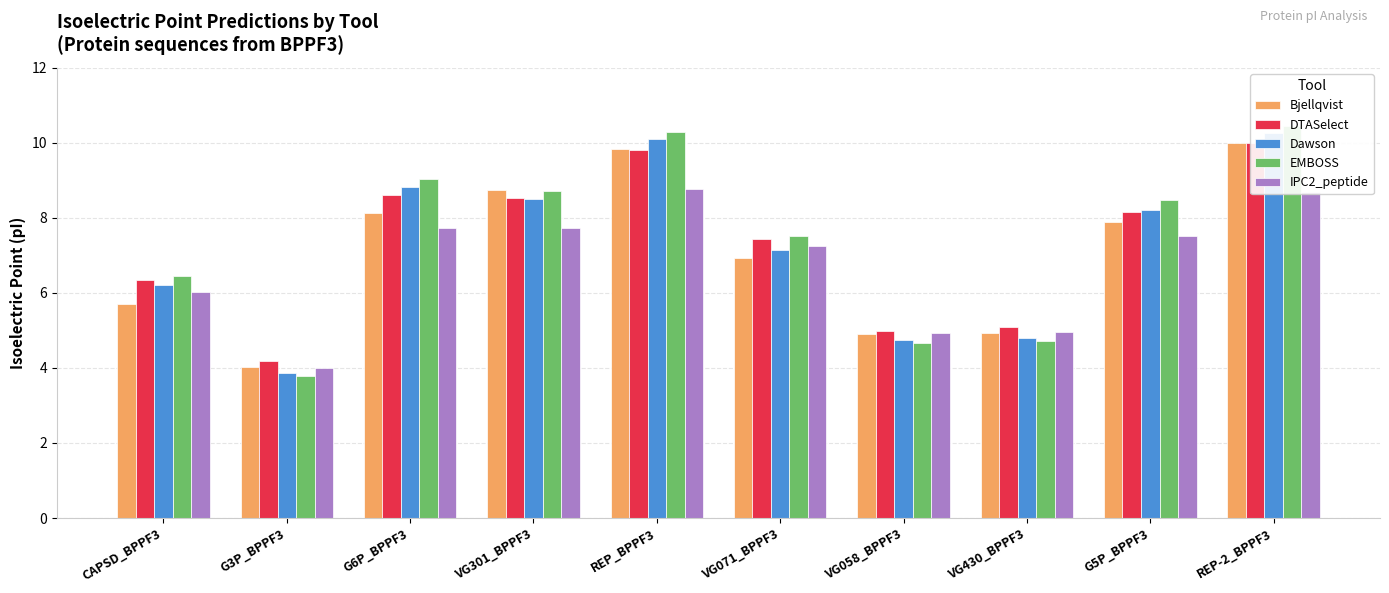

The Bjellqvist series shows 4.0 at G3P_BPPF3. True or false?

True